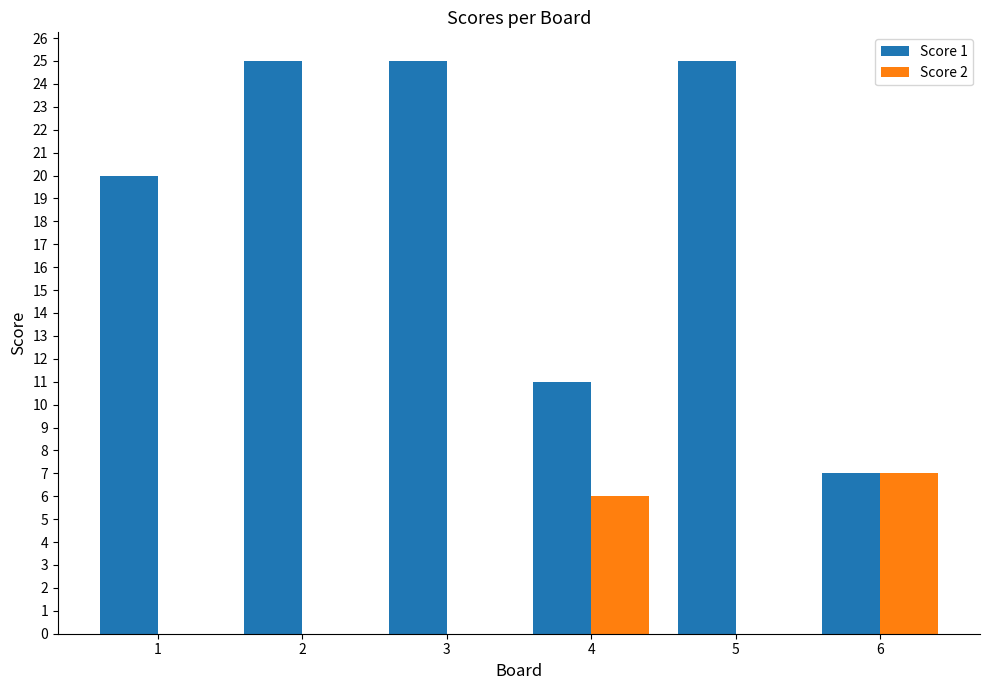

What is the highest value of the Score 2 series?

7